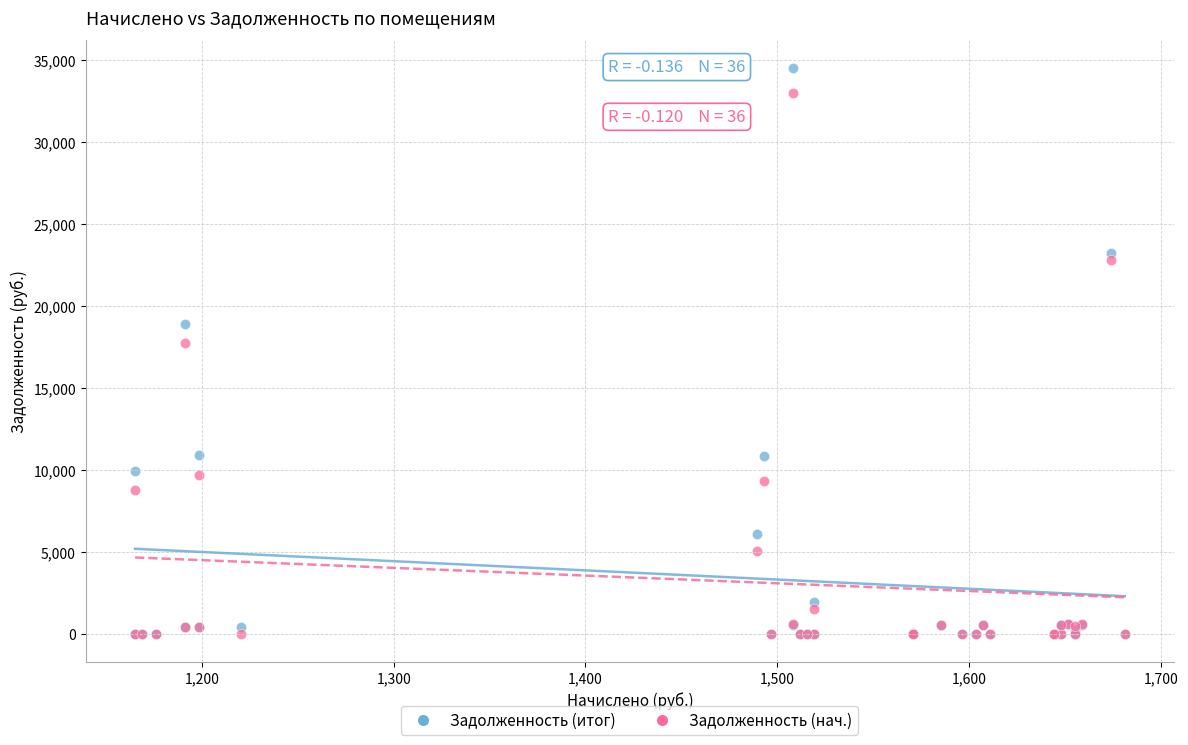

Across all series, what Y value is closest to 17264?

17729.3